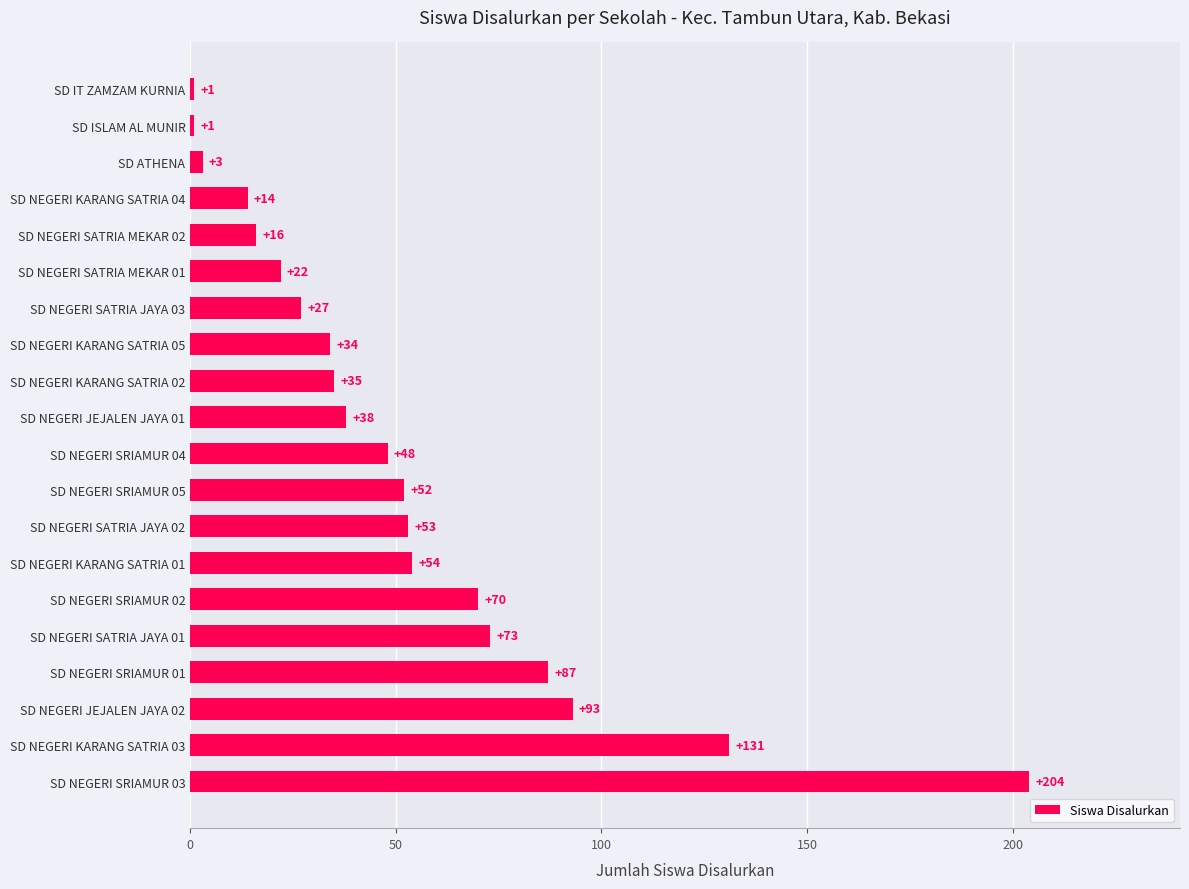

The value at SD NEGERI SRIAMUR 04 is 82. True or false?

False